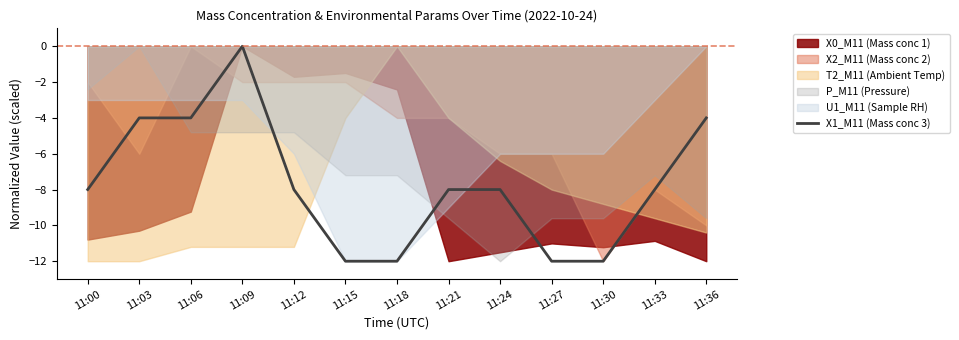

Reading left to right, list all the values displayed in this chart.

11:00=-8	11:03=-4	11:06=-4	11:09=0	11:12=-8	11:15=-12	11:18=-12	11:21=-8	11:24=-8	11:27=-12	11:30=-12	11:33=-8	11:36=-4